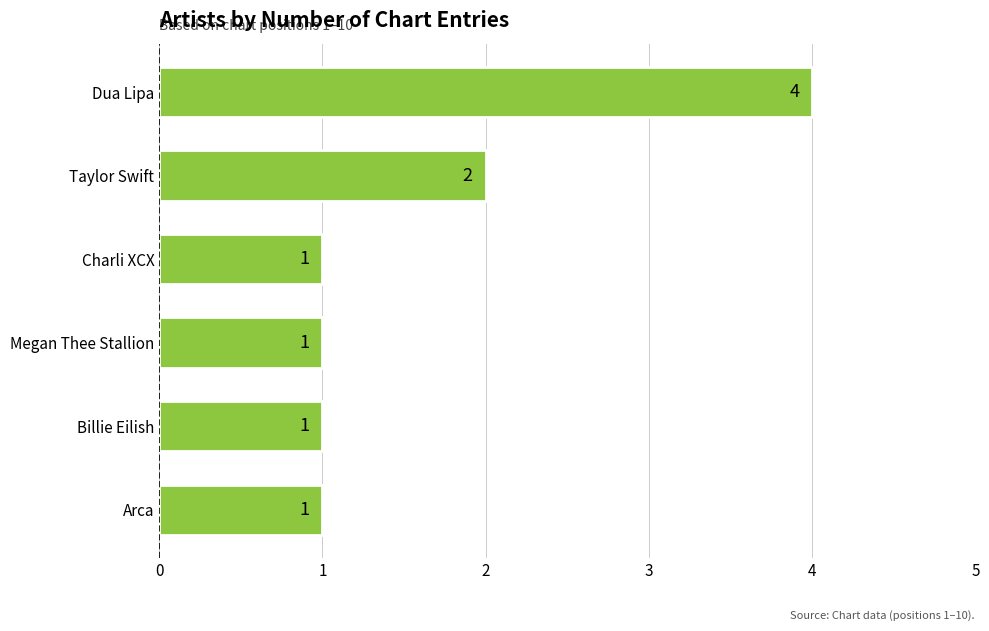

What is the maximum value shown in the chart?

4